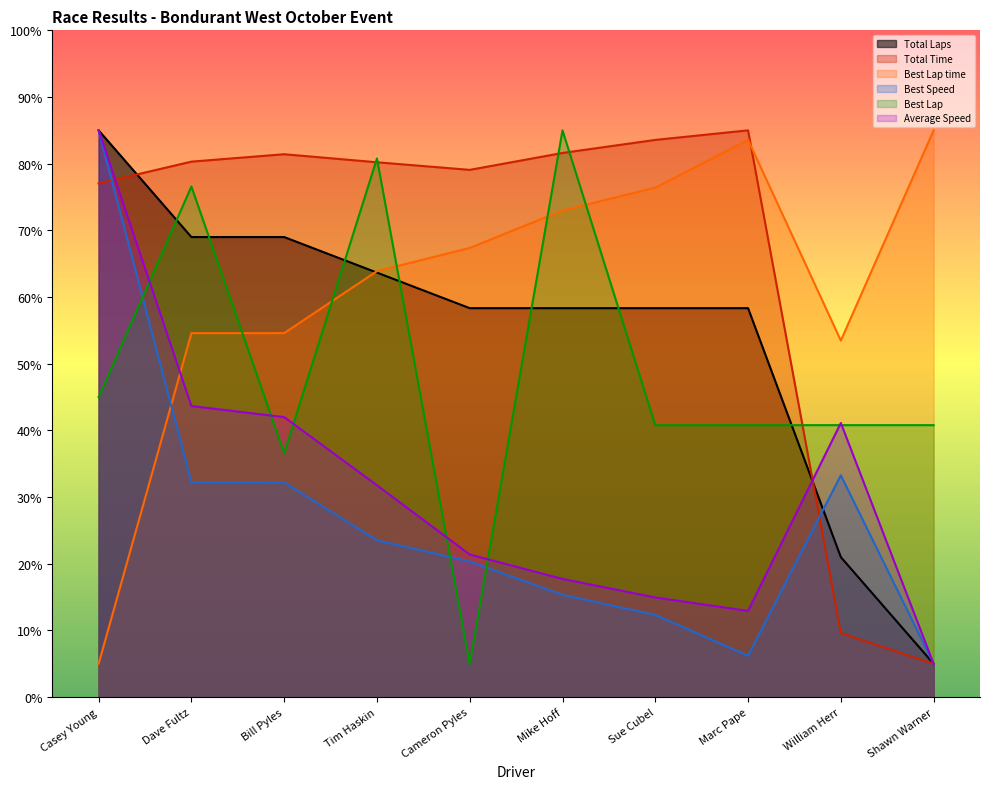

Where is the first local maximum for Best Lap time?

Marc Pape